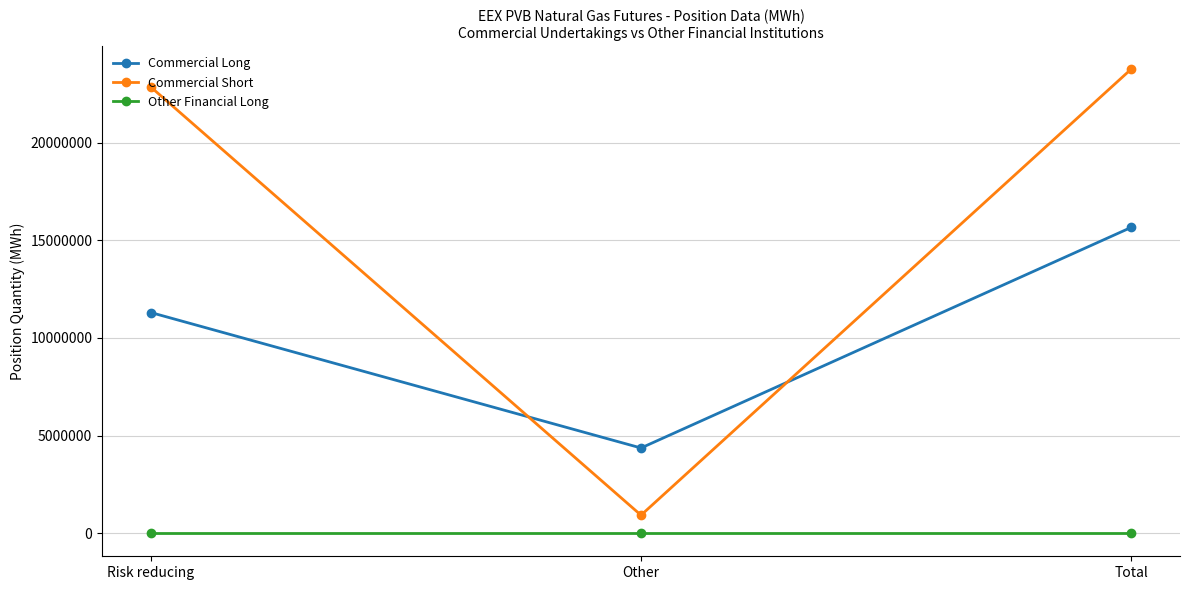

At which category is the sum across all series the highest?

Total